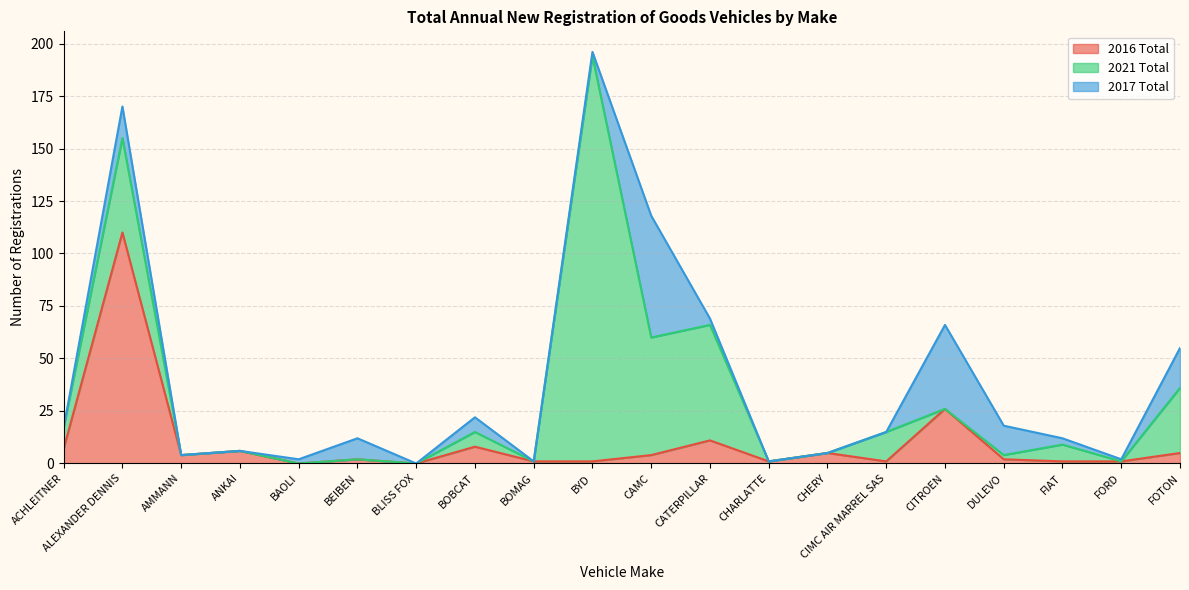

List the series in order of their peak value, highest first.

2021 Total, 2016 Total, 2017 Total